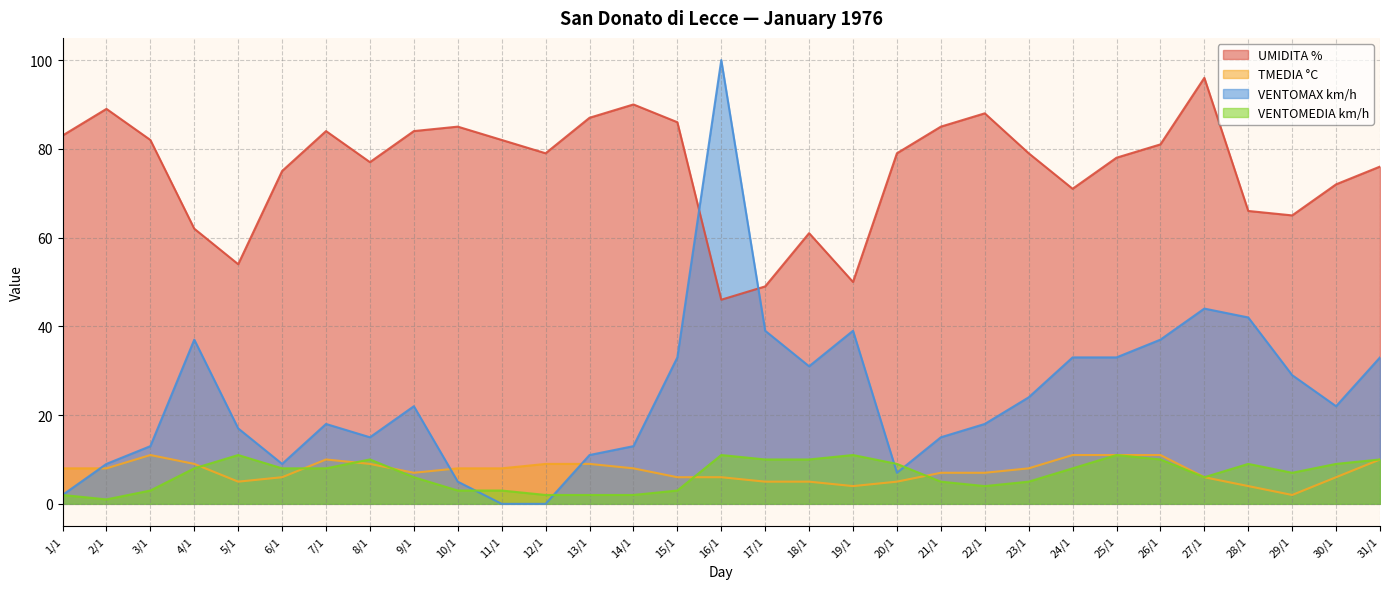

What is the minimum value for UMIDITA %?

46